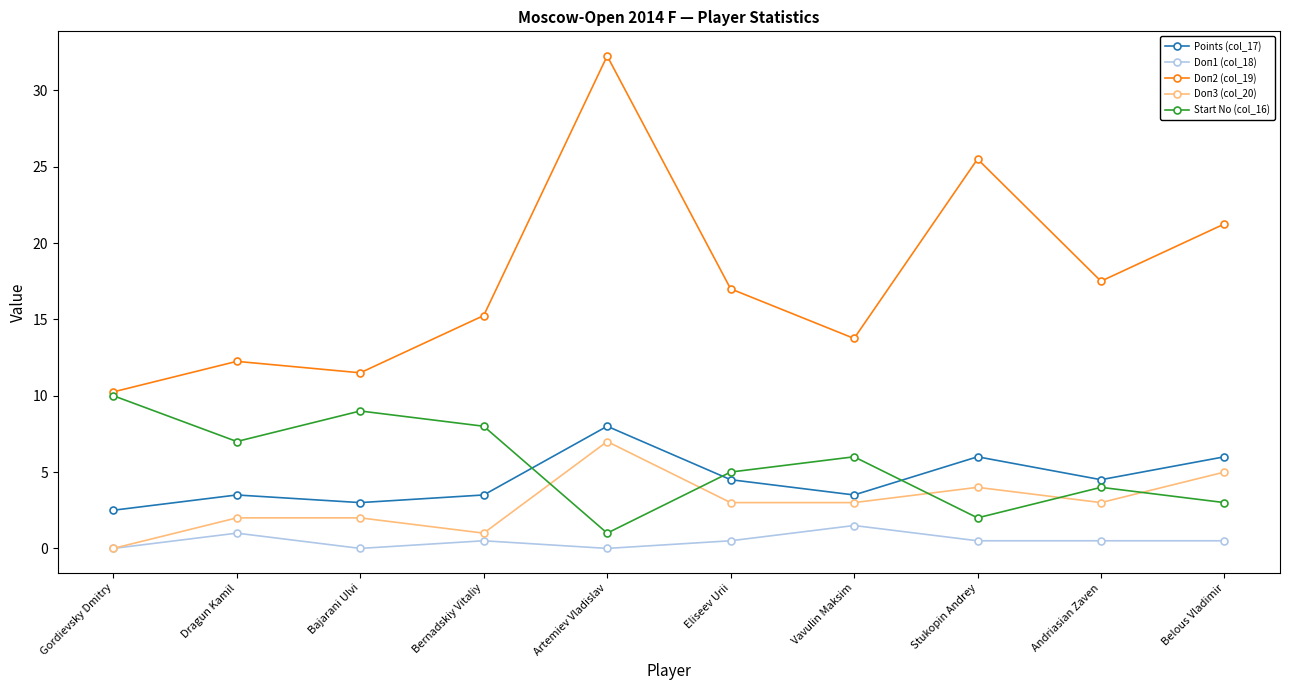

At which category is the sum across all series the highest?

Artemiev Vladislav